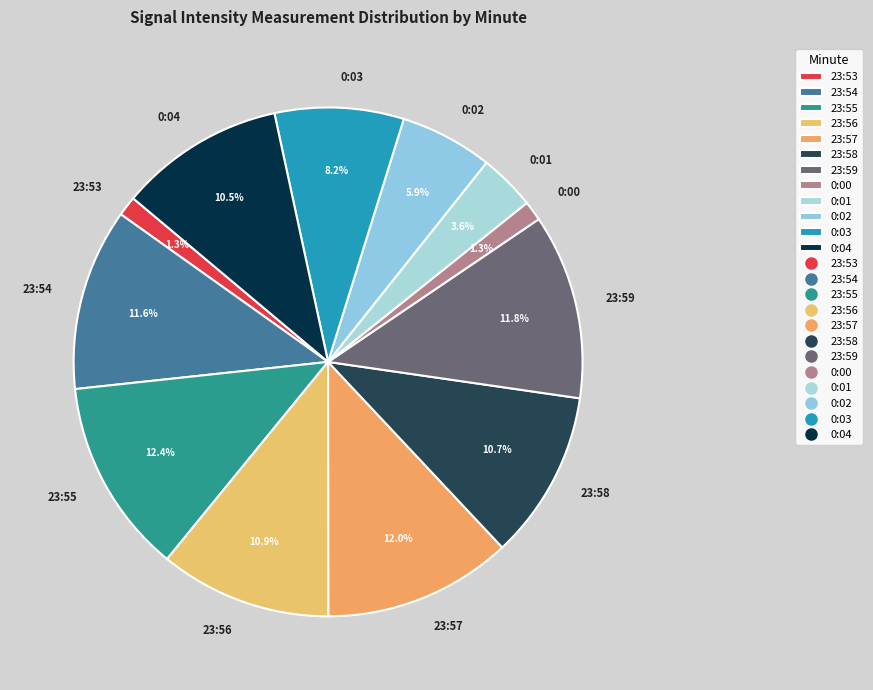

Is there any slice that represents more than half of the pie?

No